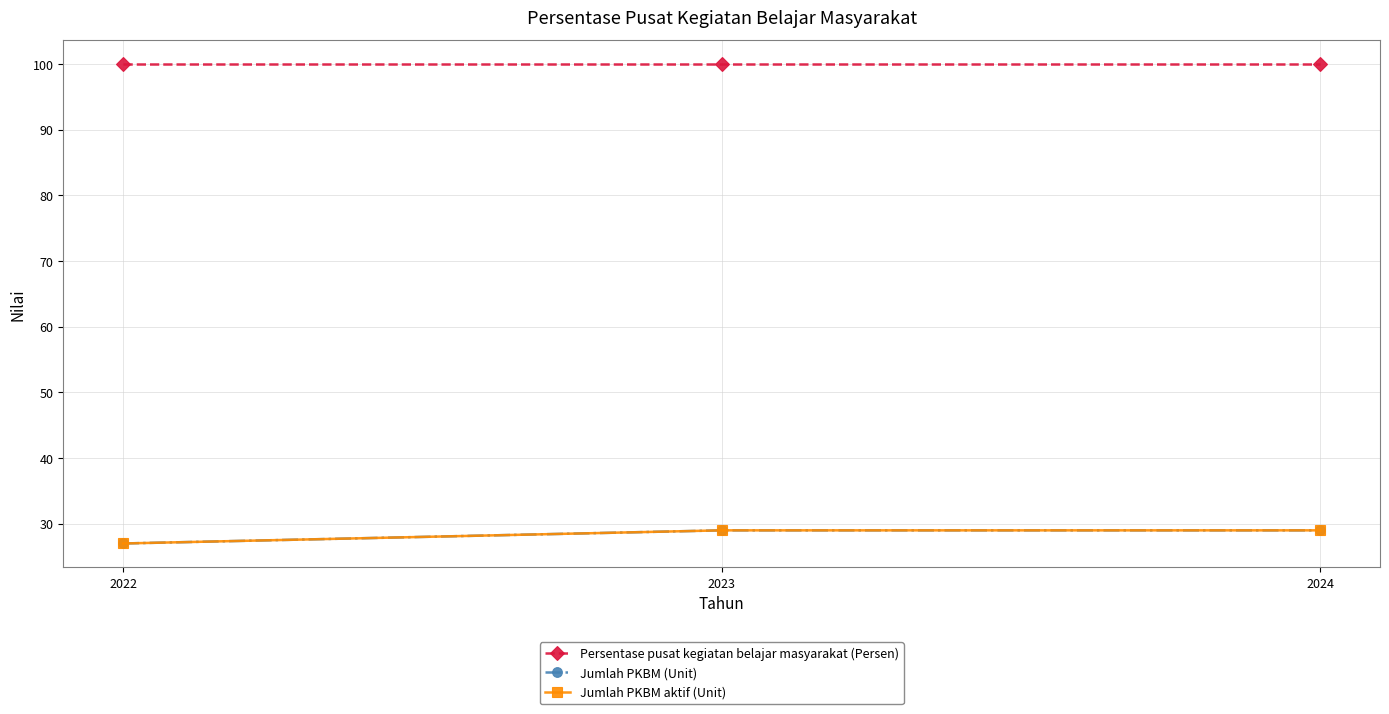

Is this an area chart (filled region under the line)?

No